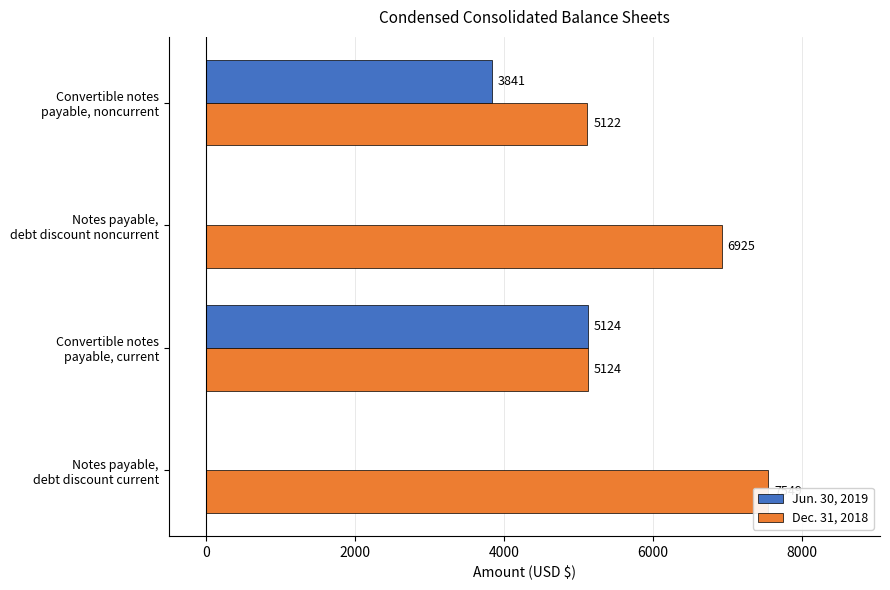

Are the bars horizontal?

Yes